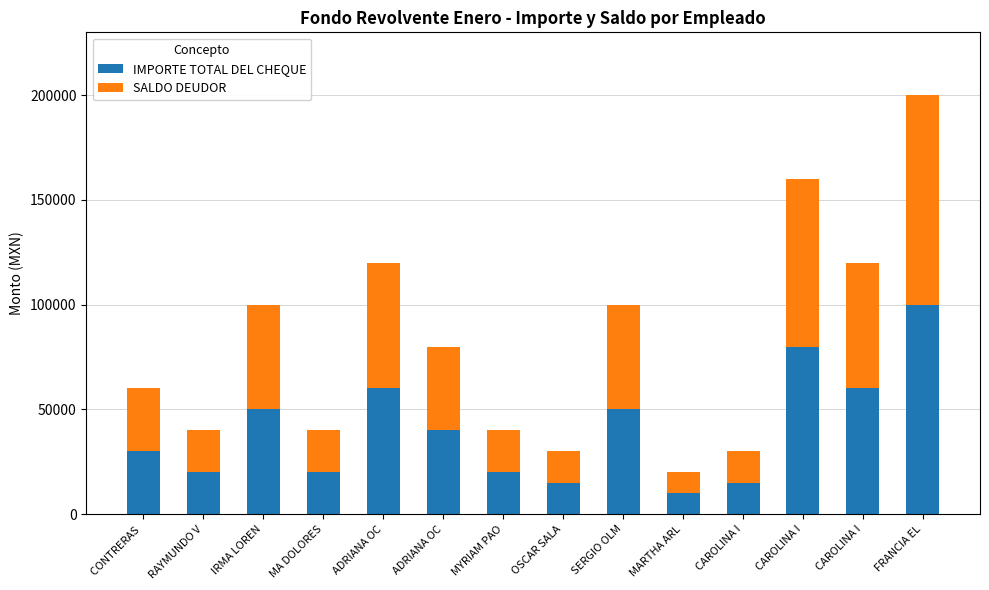

Rank the series at CAROLINA I from lowest to highest value.

IMPORTE TOTAL DEL CHEQUE, SALDO DEUDOR